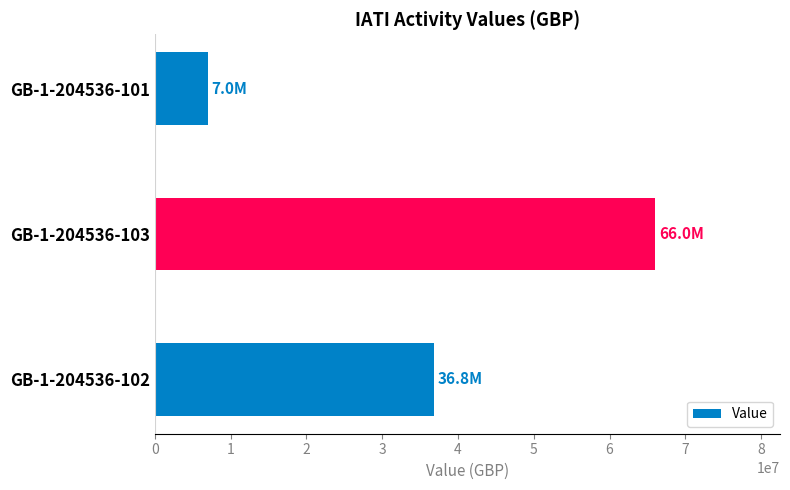

Between GB-1-204536-101 and GB-1-204536-103, which is larger?

GB-1-204536-103